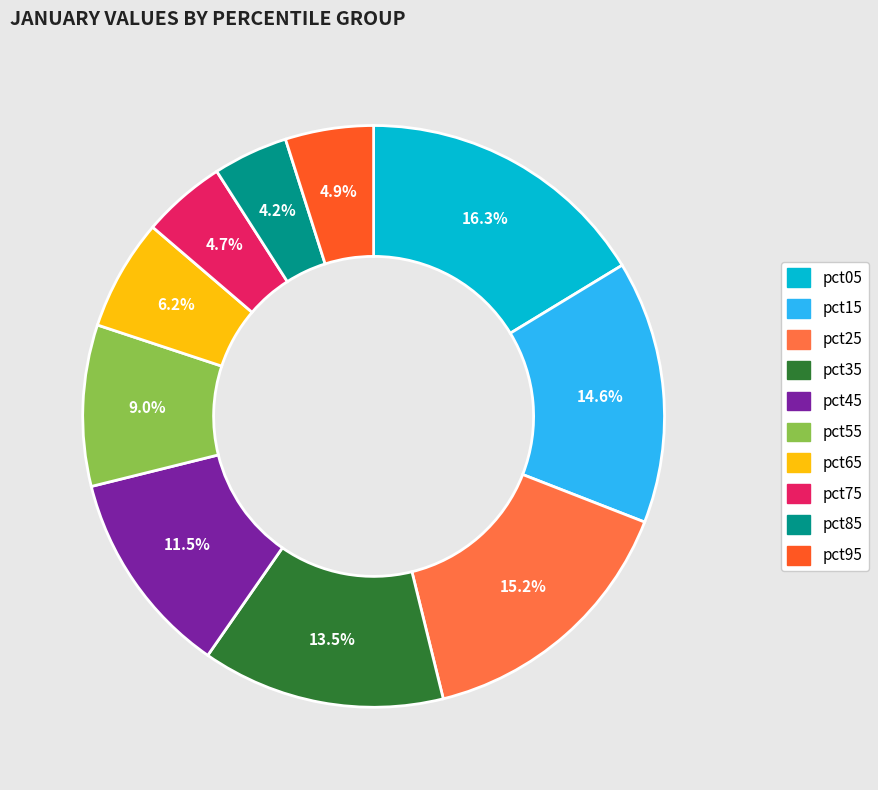

Is there any slice that represents more than half of the pie?

No